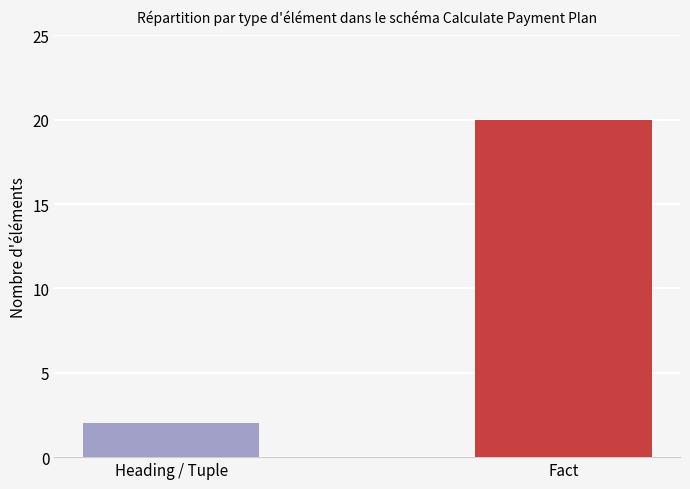

What is the sum of the values at Fact and Heading / Tuple?

22